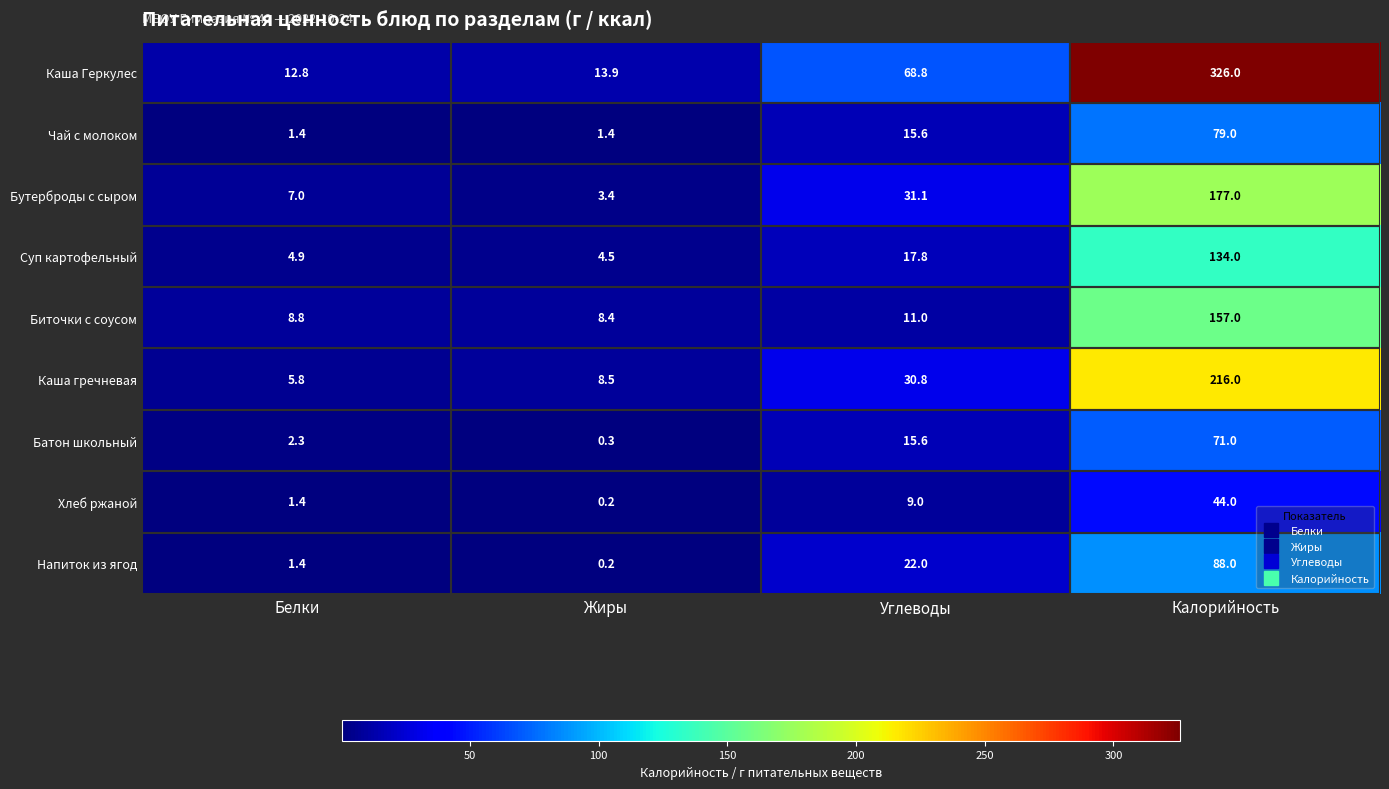

Which series has the largest total across all categories?

Каша Геркулес